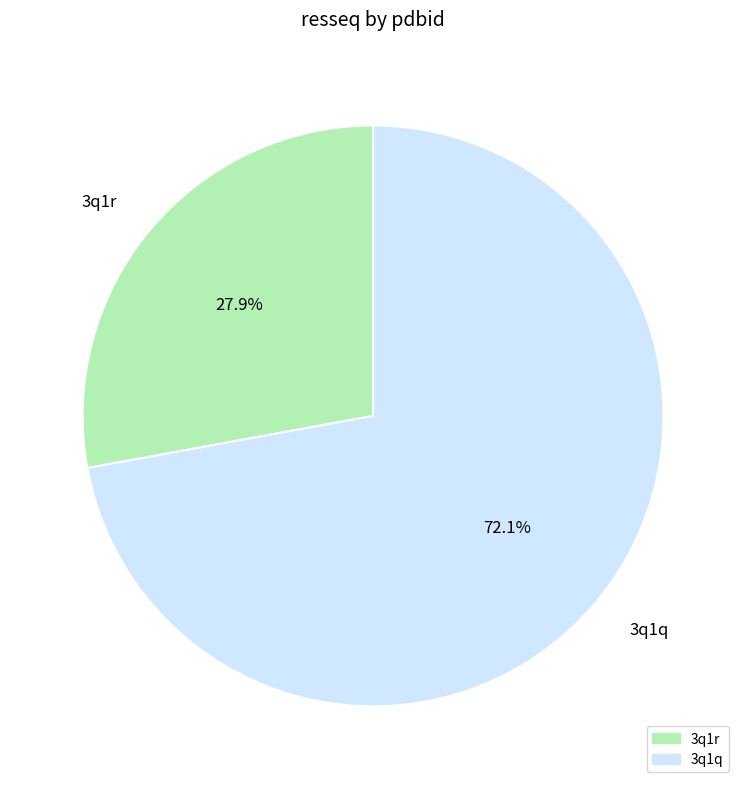

How many segments does this pie chart have?

2